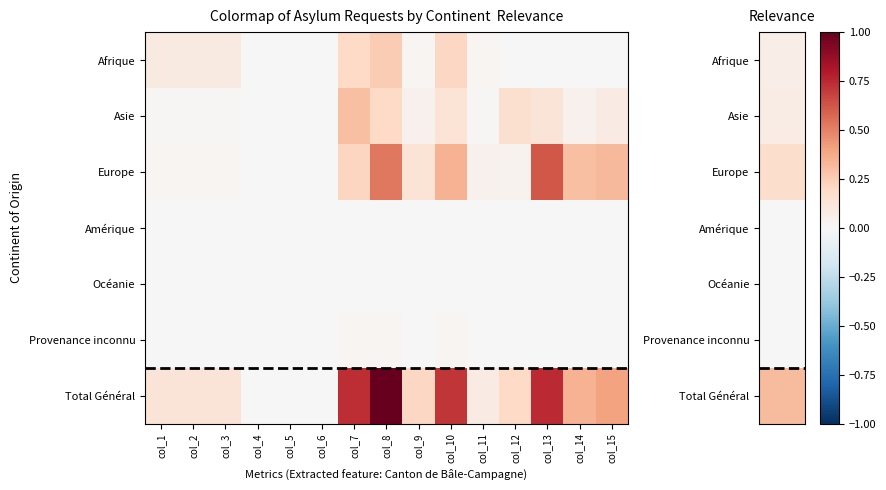

Rank the series at col_15 from lowest to highest value.

Afrique, Amérique, Océanie, Provenance inconnu, Asie, Europe, Total Général